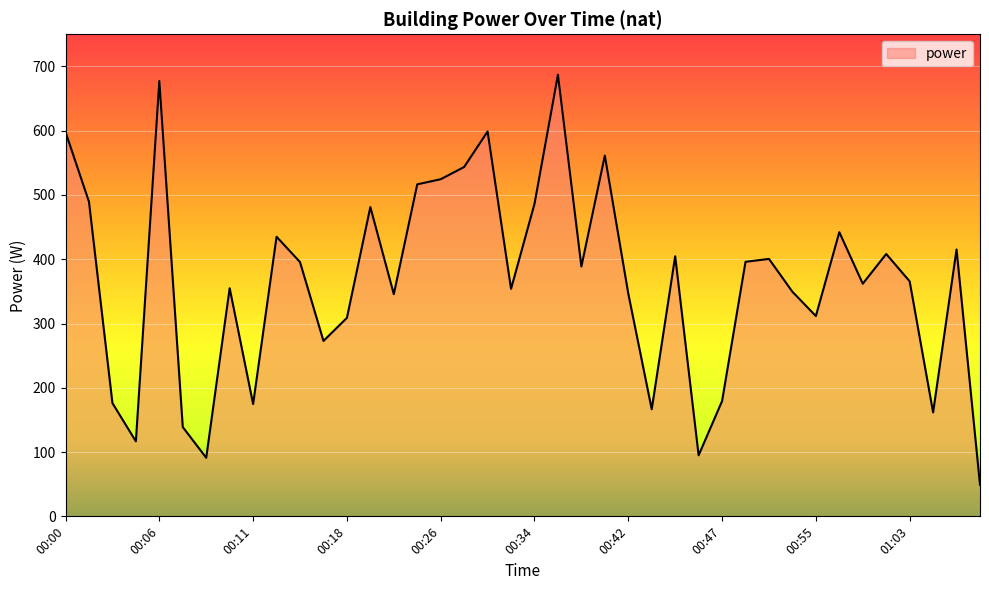

What is the greatest value displayed?

687.0